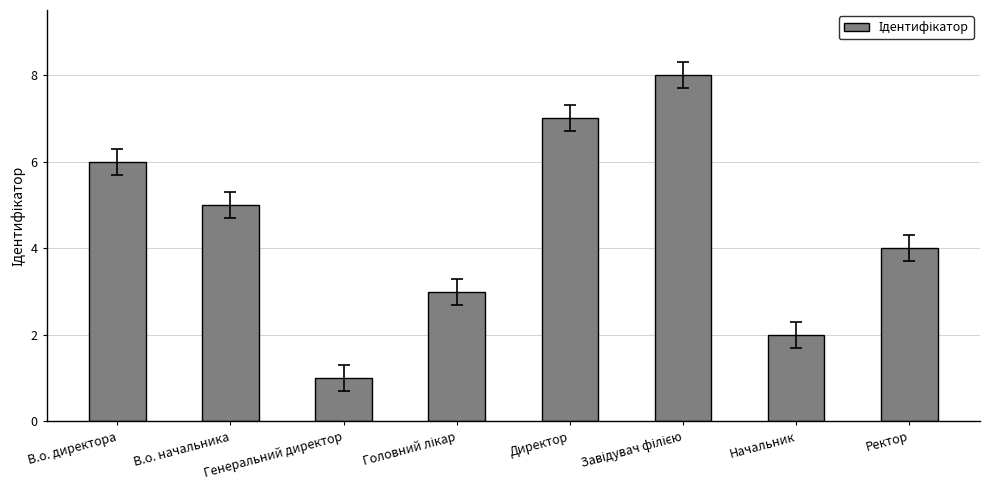

What is the maximum value shown in the chart?

8